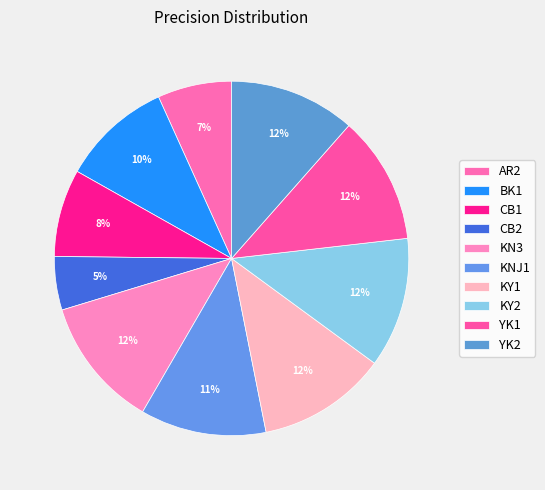

True or false: KY1 accounts for 12% of the total.

True